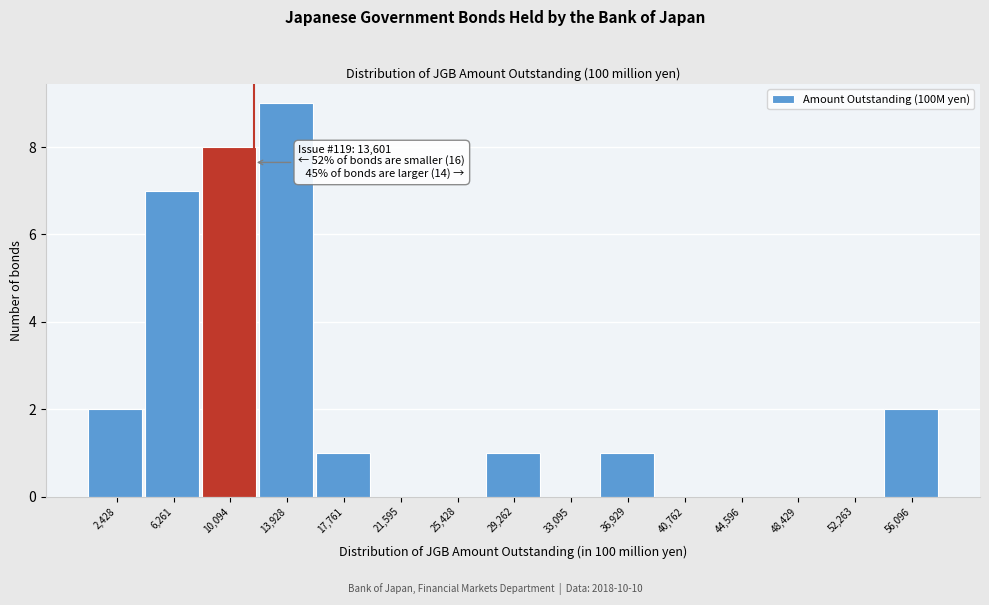

Reading left to right, what are all the values shown in this chart?

2,428=2	6,261=7	10,094=8	13,928=9	17,761=1	21,595=0	25,428=0	29,262=1	33,095=0	36,929=1	40,762=0	44,596=0	48,429=0	52,263=0	56,096=2